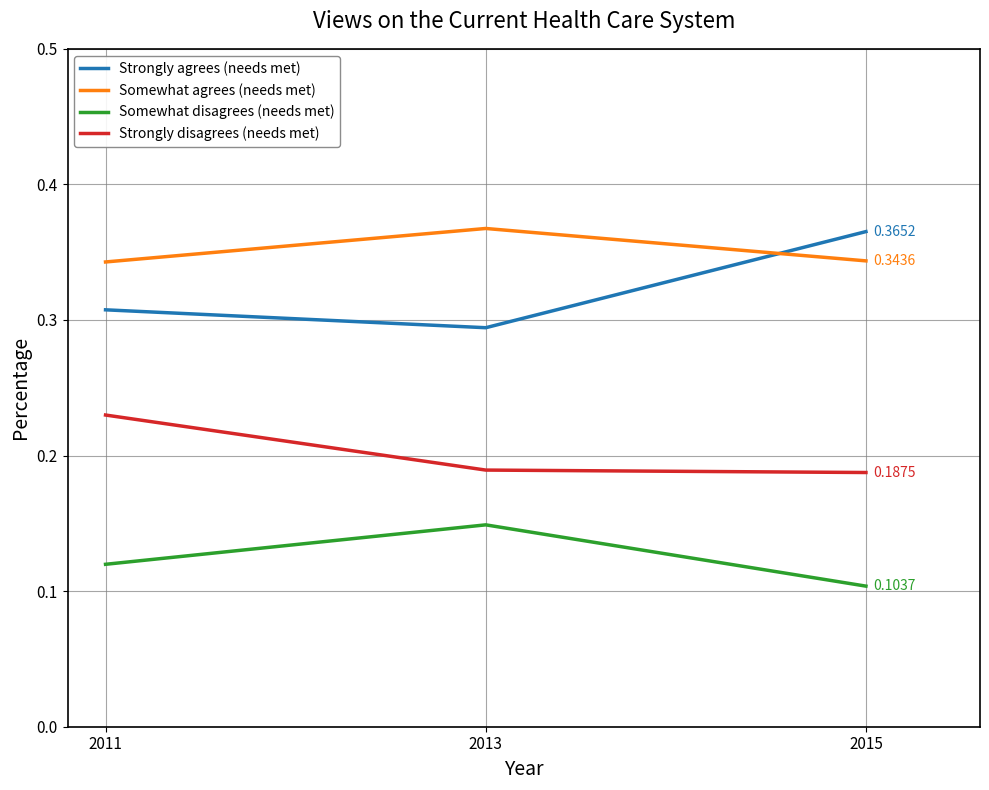

At 2015, list the series in order from smallest to largest.

Somewhat disagrees (needs met), Strongly disagrees (needs met), Somewhat agrees (needs met), Strongly agrees (needs met)